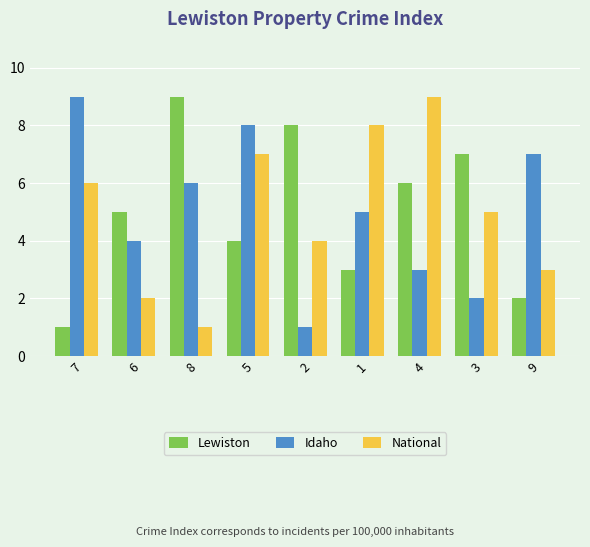

Is it true that National equals 6 at 7?

True